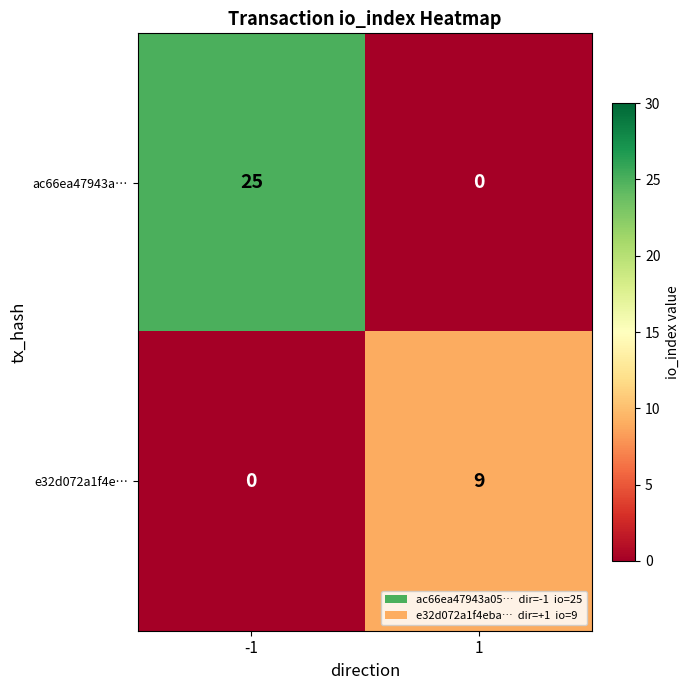

List the series in order of their peak value, lowest first.

e32d072a1f4e…, ac66ea47943a…